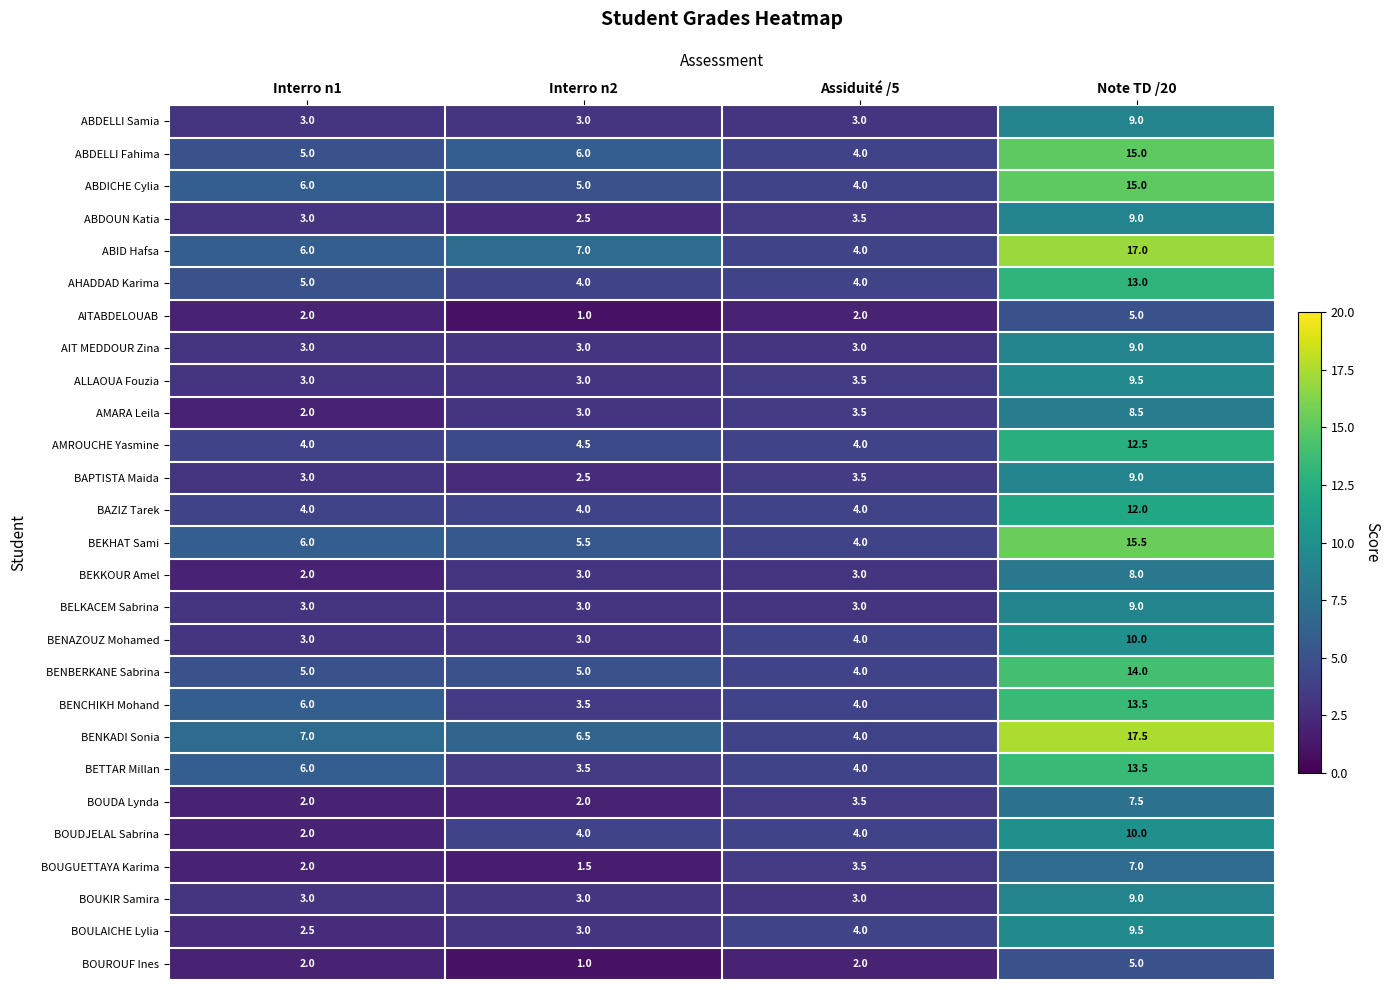

What is the difference between the ABDELLI Fahima values at Note TD /20 and Interro n1?

10.0